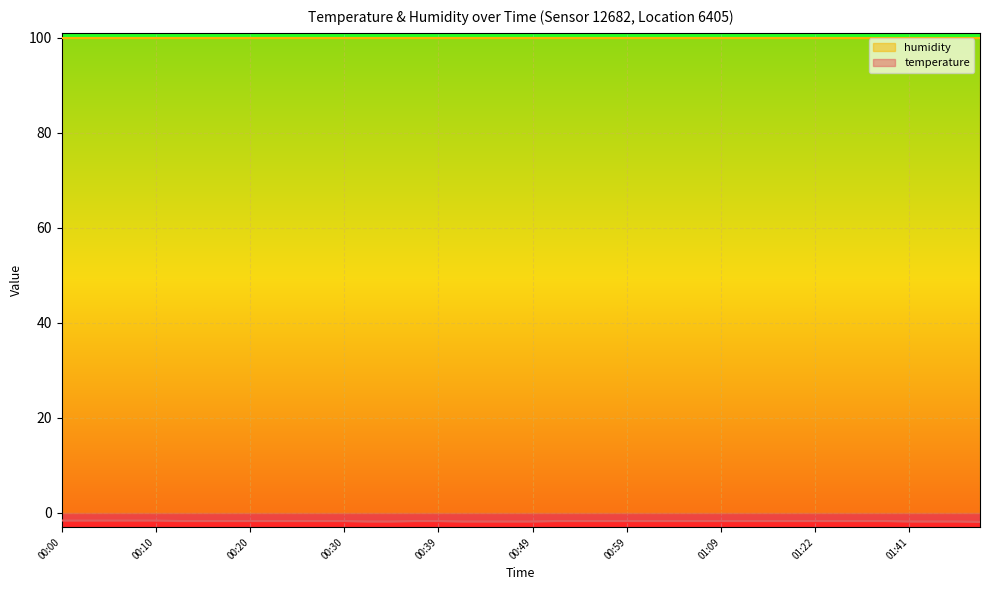

Does the chart display data point markers on the line(s)?

No